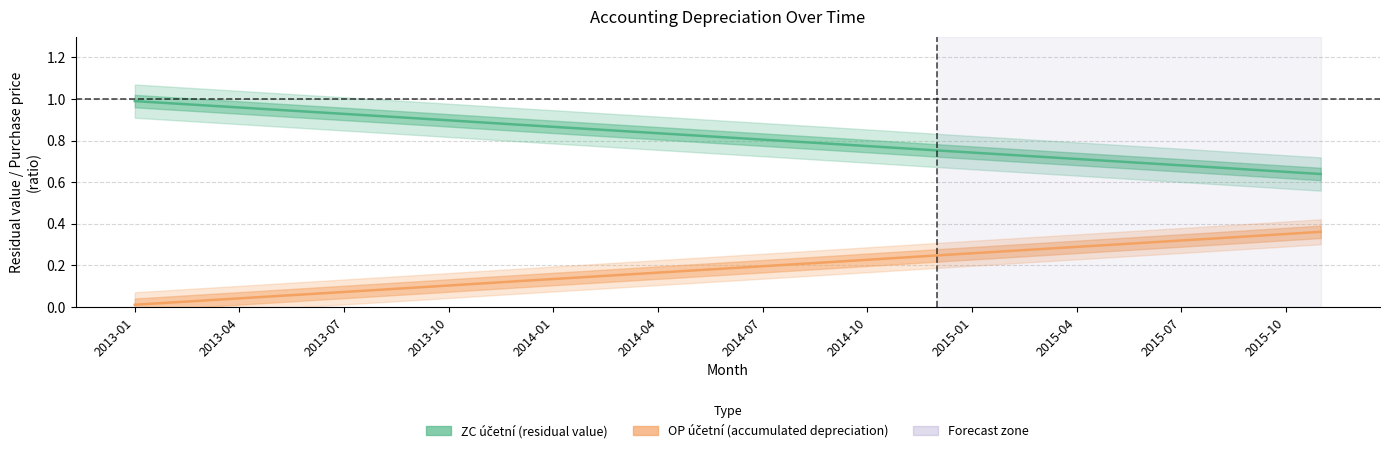

How many distinct data groups are displayed?

2